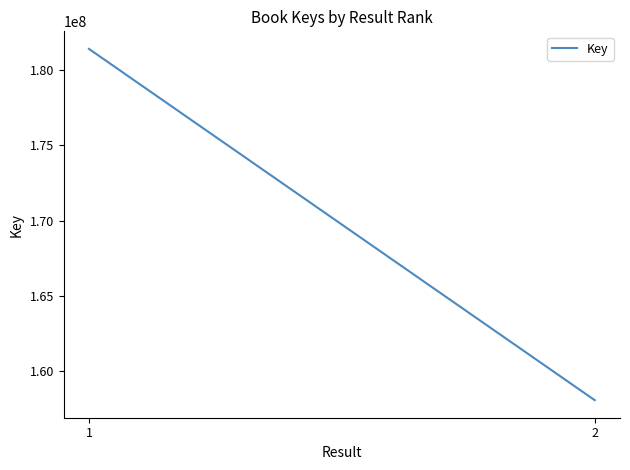

Rank the categories by value from highest to lowest.

1, 2